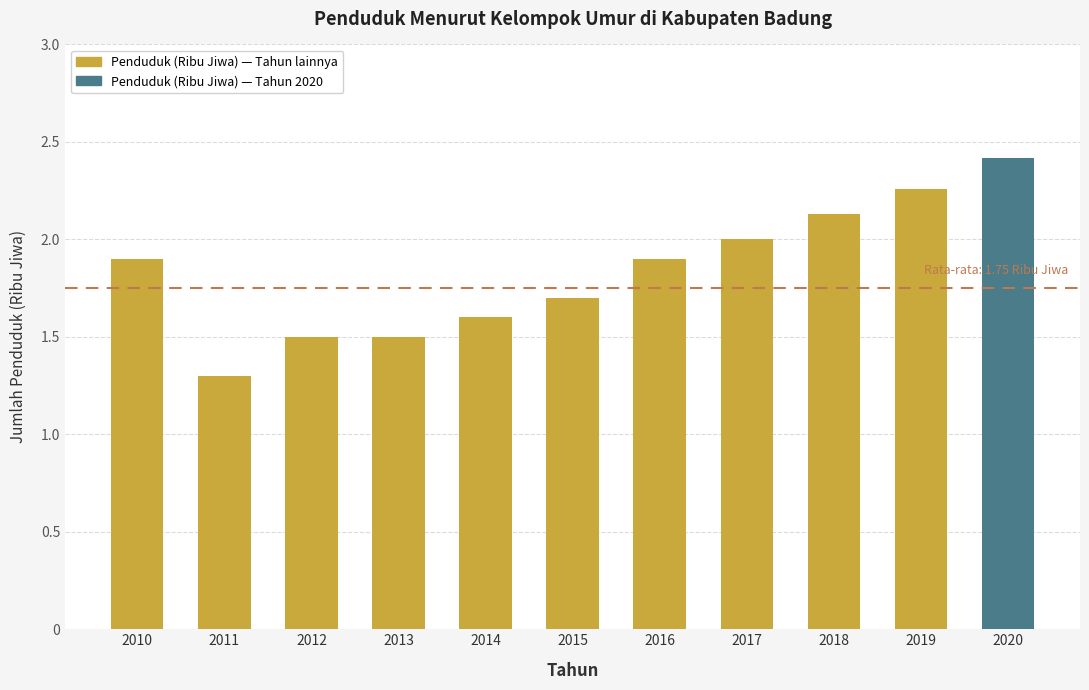

What is the average value?

1.8